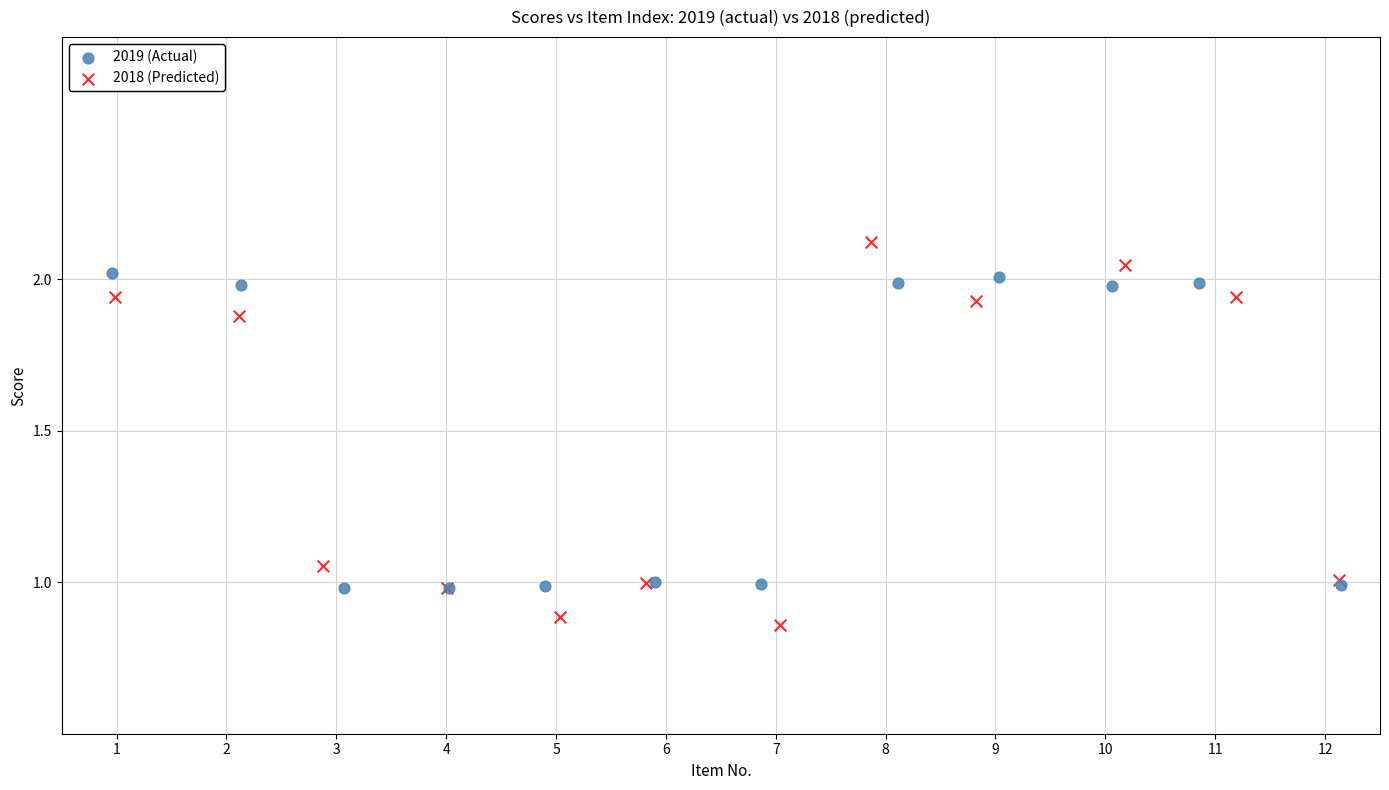

Which series reaches the maximum Y coordinate?

2018 (Predicted)